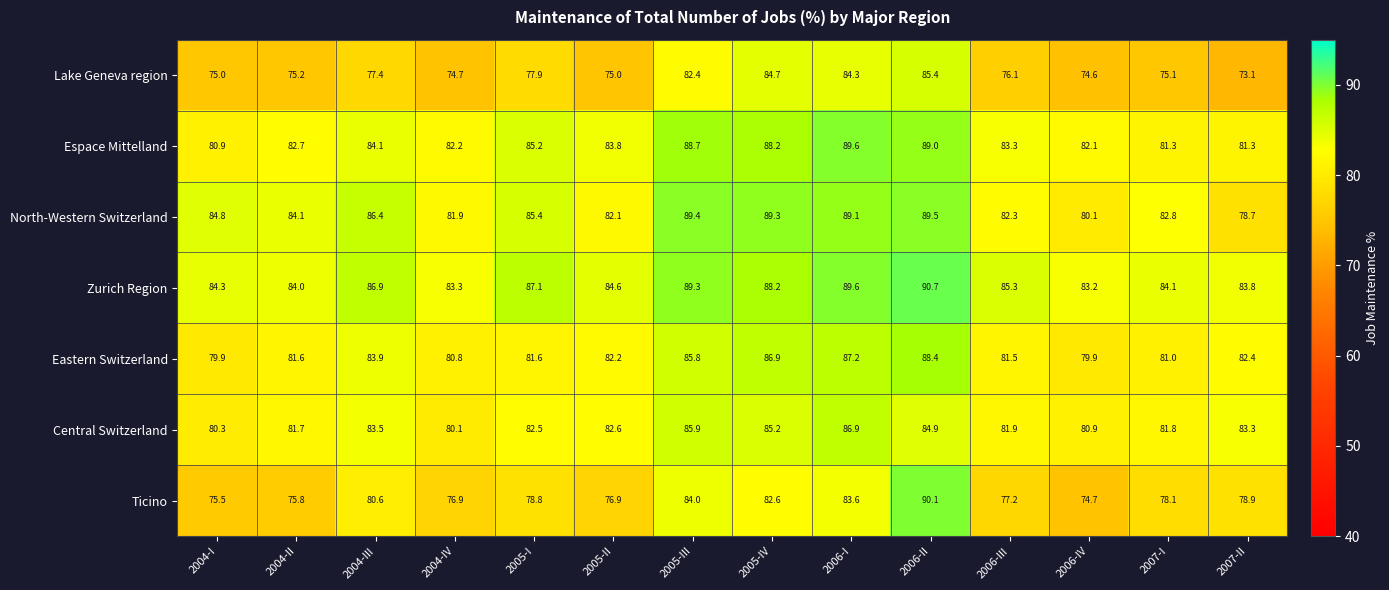

At how many categories does at least one series exceed 82?

14